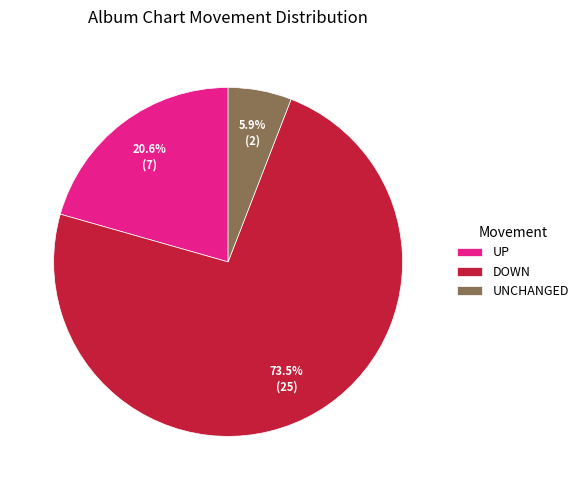

How many segments does this pie chart have?

3